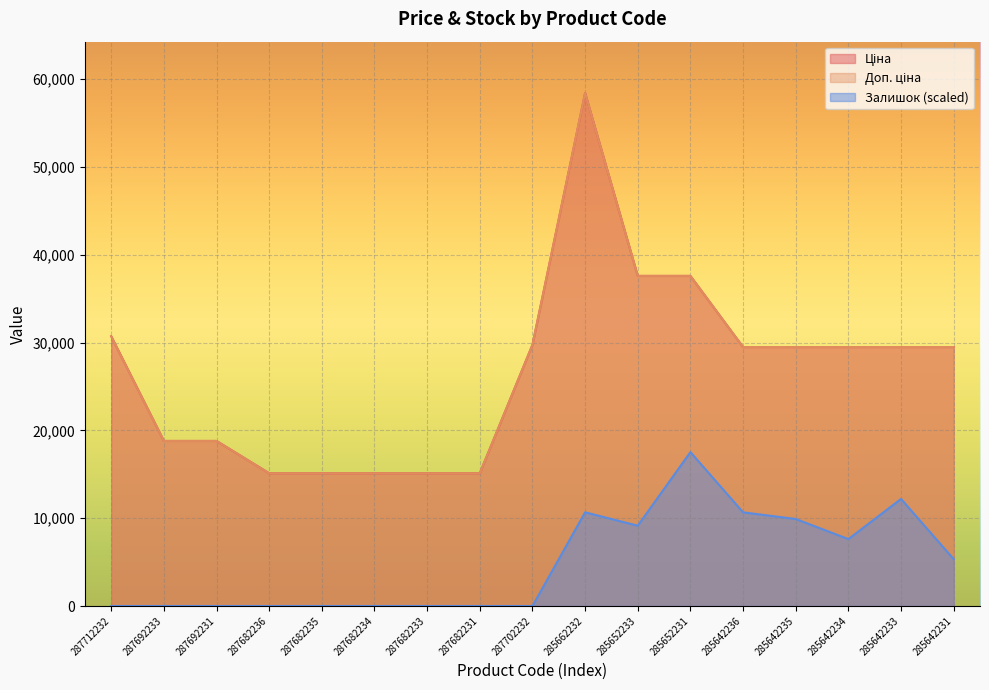

What is the total value across all series at 287712232?

61434.3